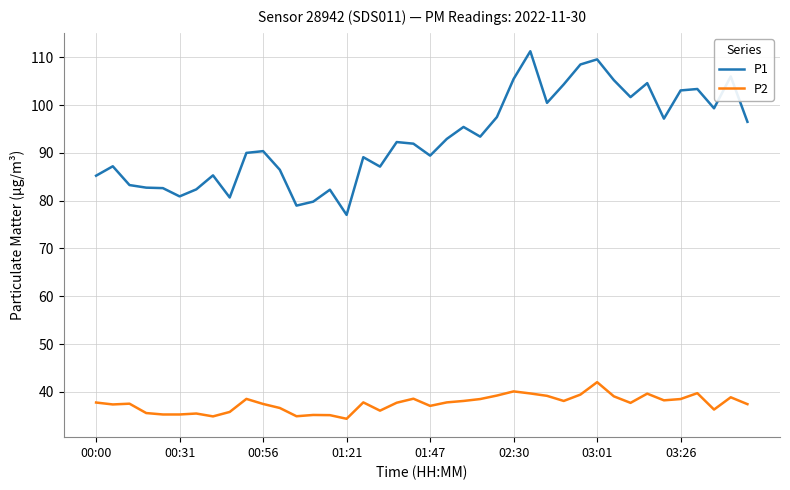

What is the difference between the maximum and minimum values in the P2 series?

7.7